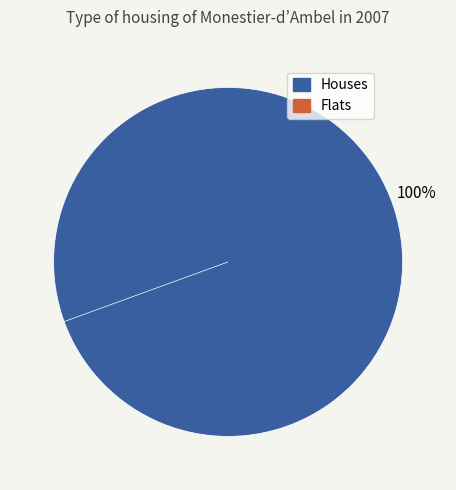

What is the majority slice?

Lionberger Environmental Preserve